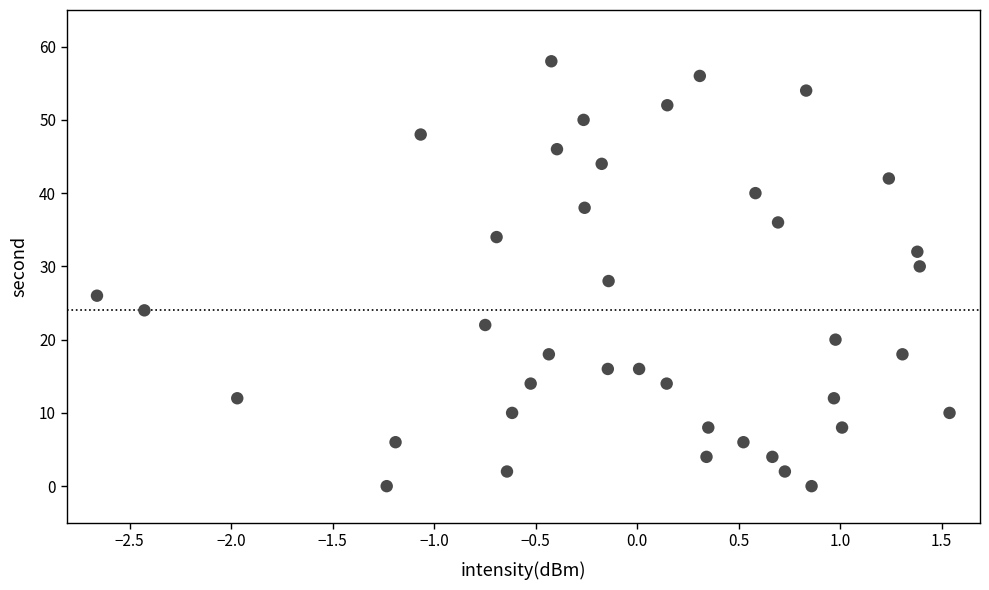

What is the range of Y values (max minus min)?

58